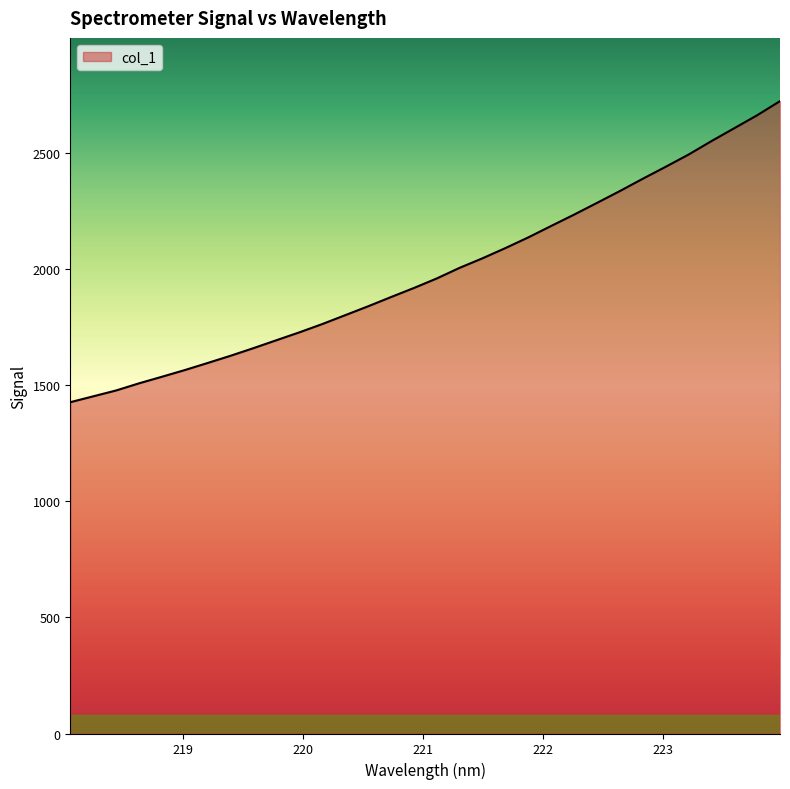

What is the difference between the maximum and minimum values?

1297.7